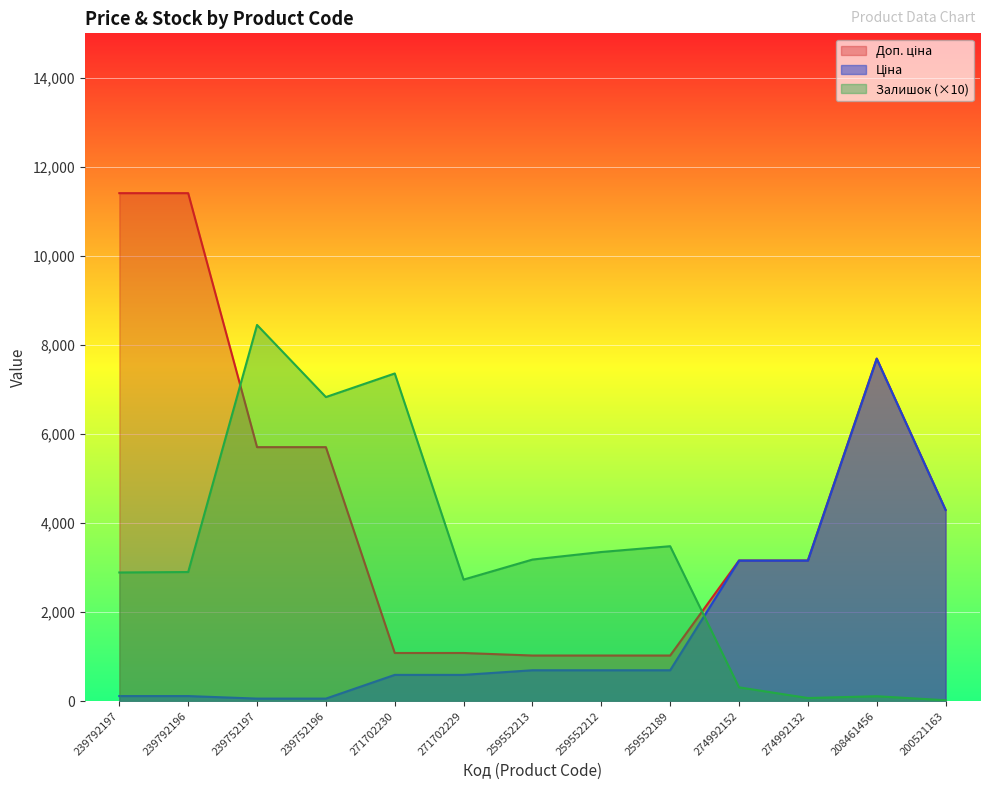

At which label does Ціна reach its peak?

208461456